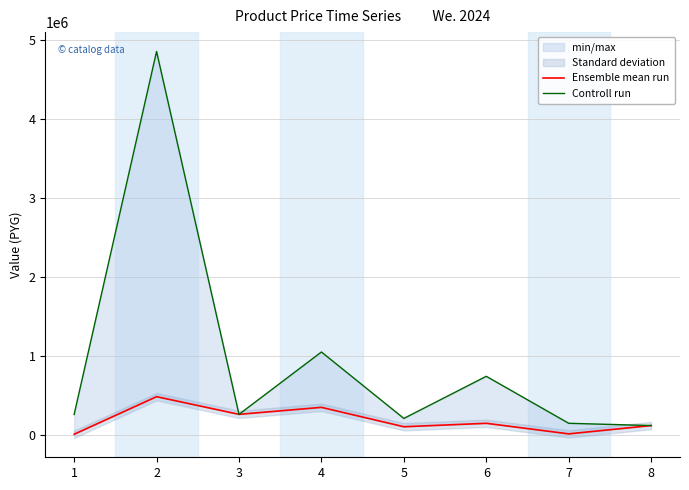

Reading left to right, list all the values displayed in this chart.

Ensemble mean run: 1=10000	2=485000	3=261667	4=350000	5=105000	6=148500	7=14850	8=120000
Controll run: 1=260000	2=4850000	3=261667	4=1050000	5=210000	6=742500	7=148500	8=120000